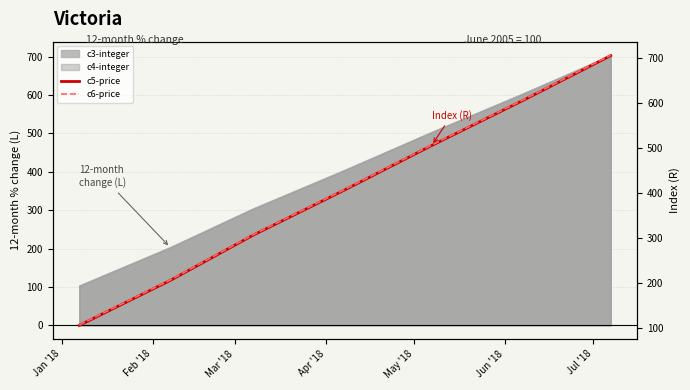

The c6-price series shows 206 at Feb '18. True or false?

True